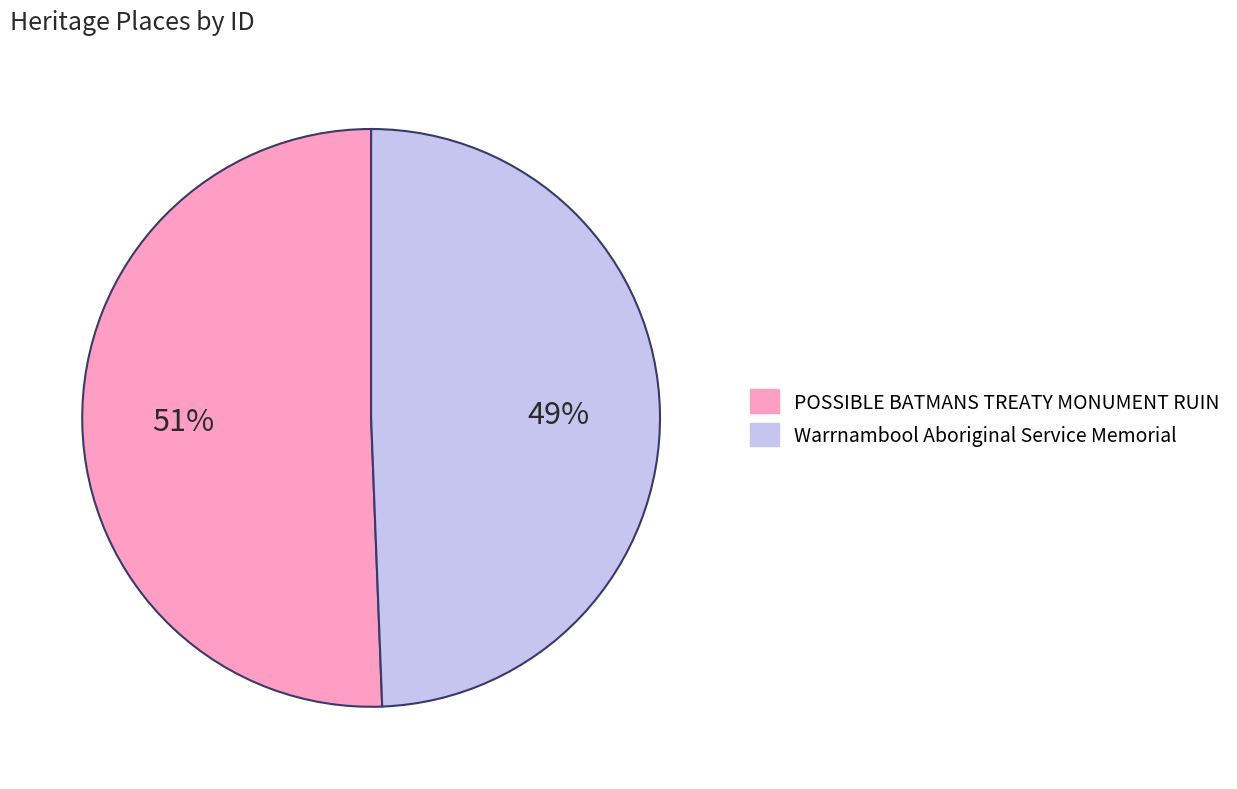

To the nearest percent, what portion does Warrnambool Aboriginal Service Memorial represent?

49%